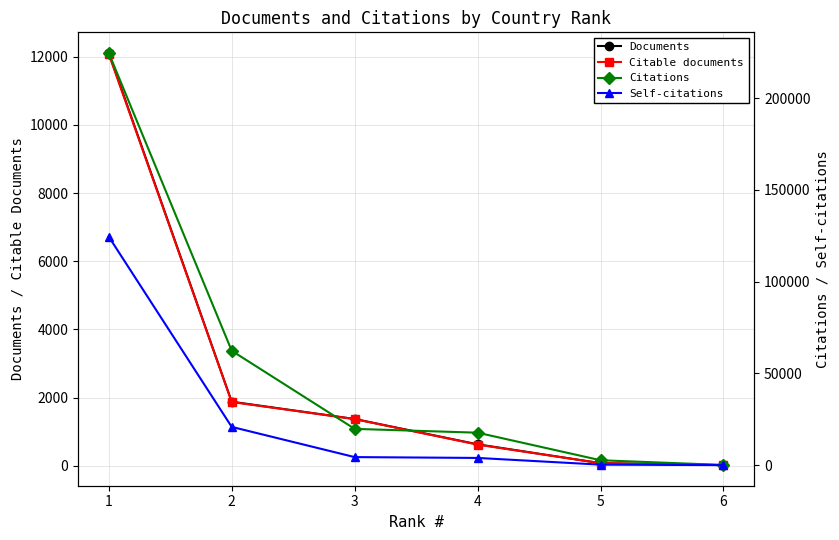

Rank the series by their maximum value, from highest to lowest.

Citations, Self-citations, Documents, Citable documents